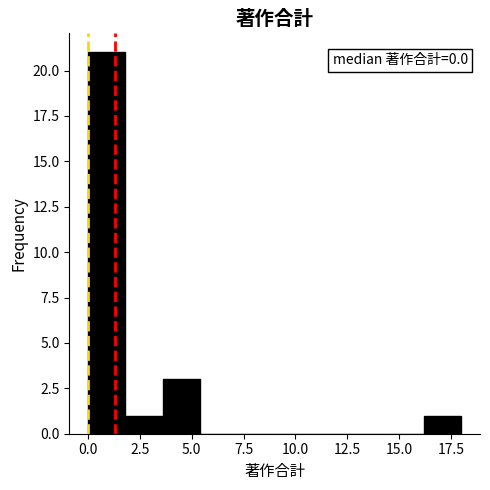

Around what value on the x-axis is the tallest bar? Give the approximate position of its centre, as read against the axis.

1.0